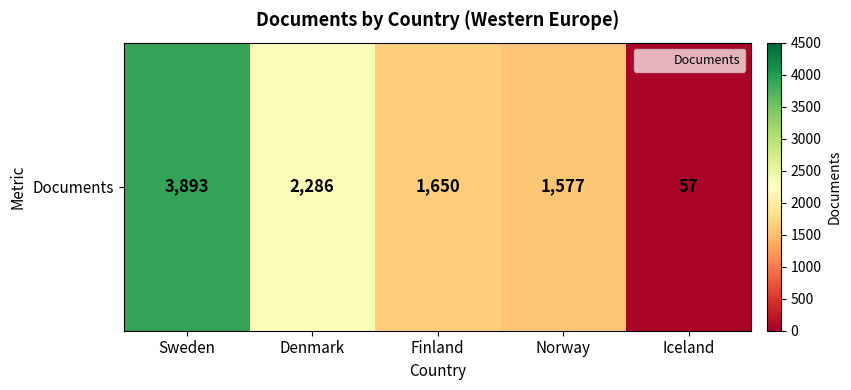

Count the number of values greater than 1650.

2